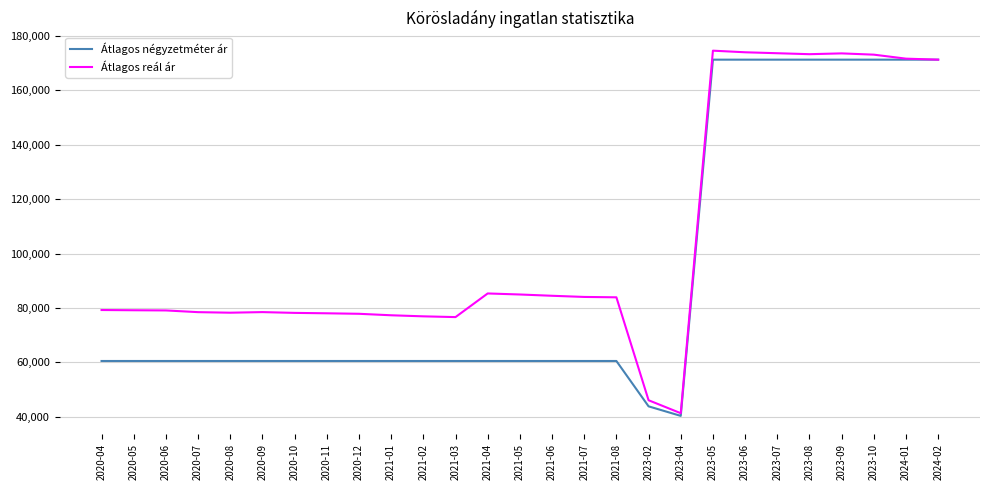

Rank the series at 2023-07 from highest to lowest value.

Átlagos reál ár, Átlagos négyzetméter ár